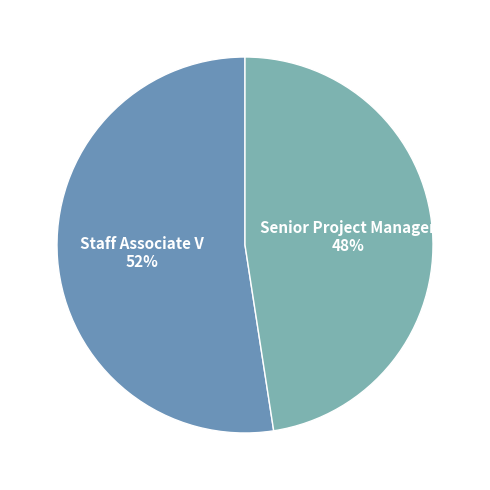

How many segments does this pie chart have?

2